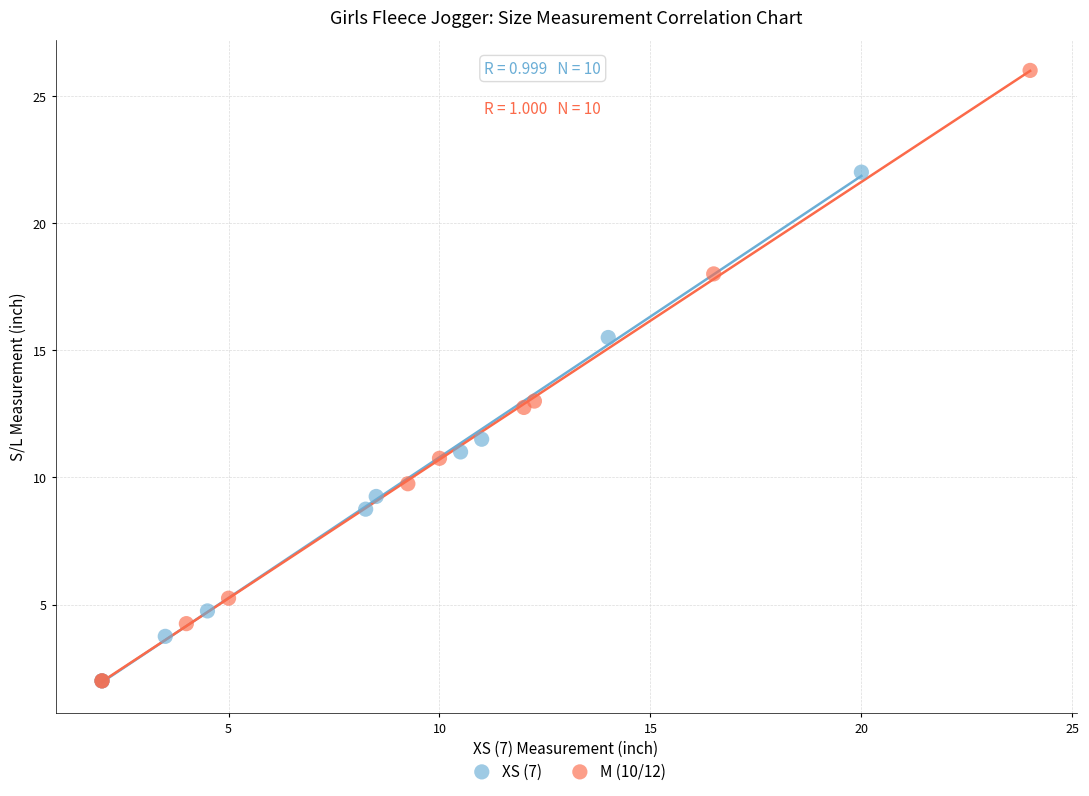

Which series contains the highest Y value?

M (10/12)